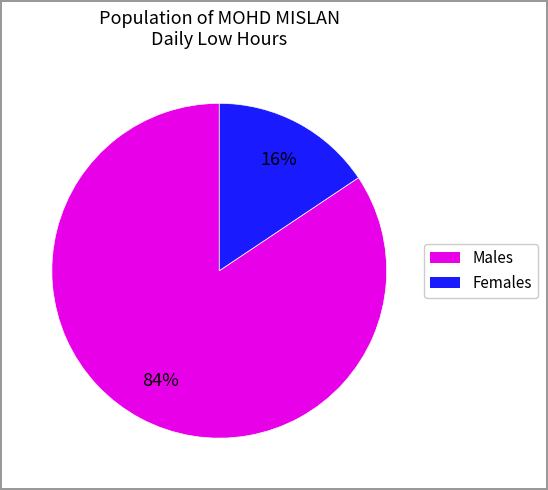

To the nearest percent, what is the average slice percentage?

50%